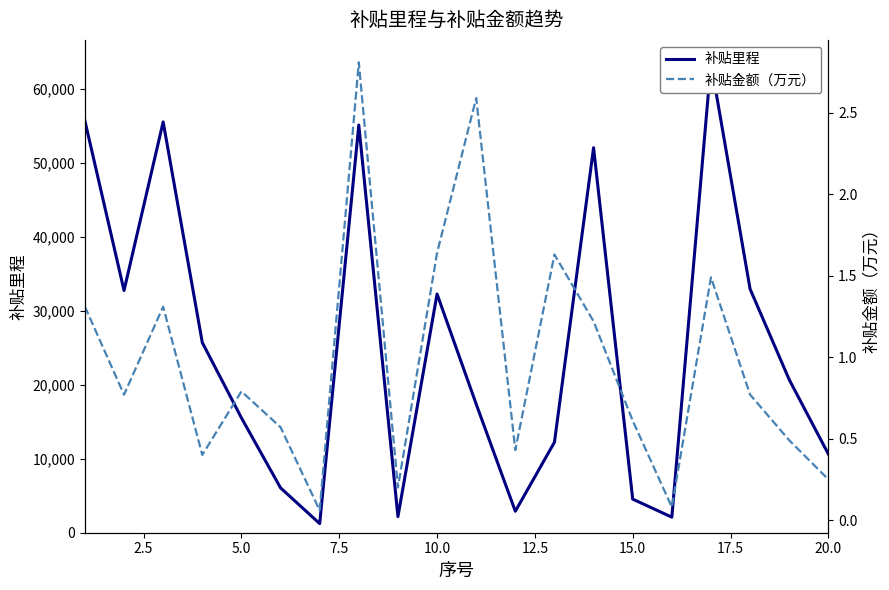

True or false: 补贴里程 has a value of 24524.3 at 0.0.

False